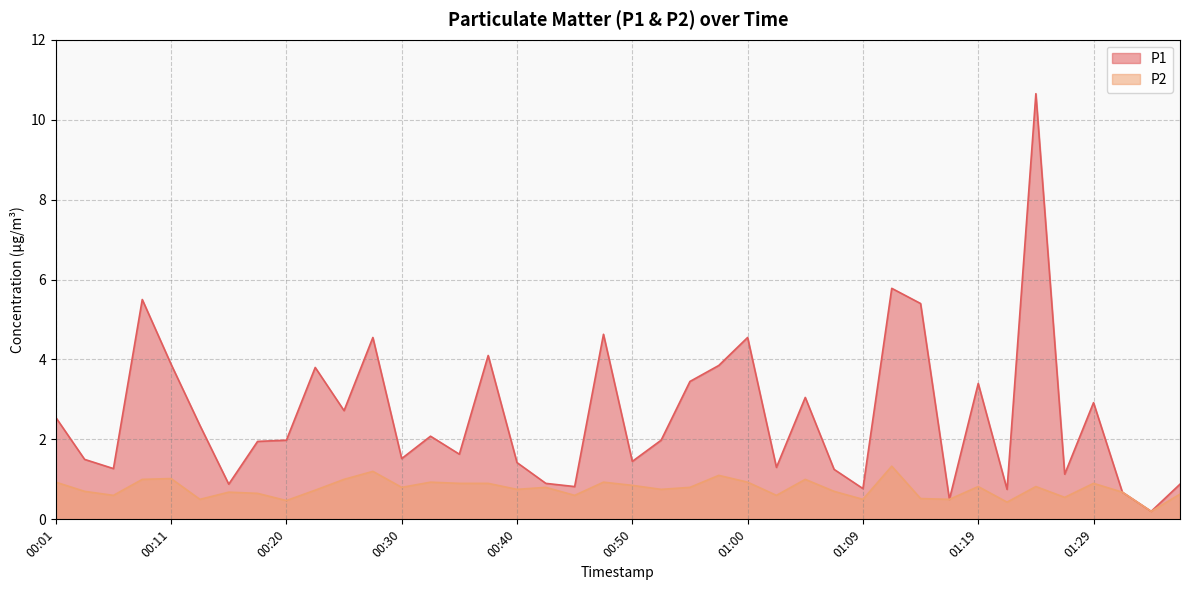

True or false: P2 and P1 cross at least once.

False